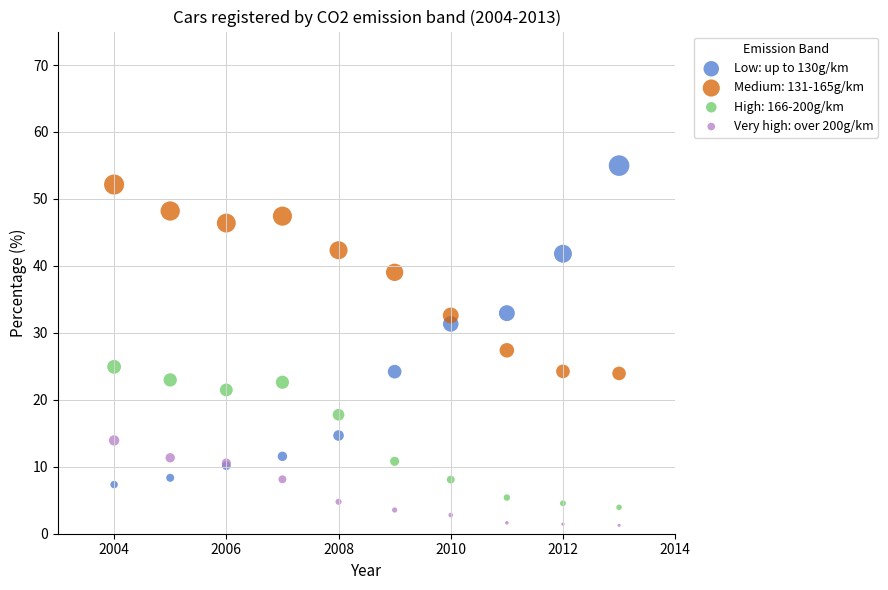

What is the X range (max minus min) for the scatter plot?

9.0